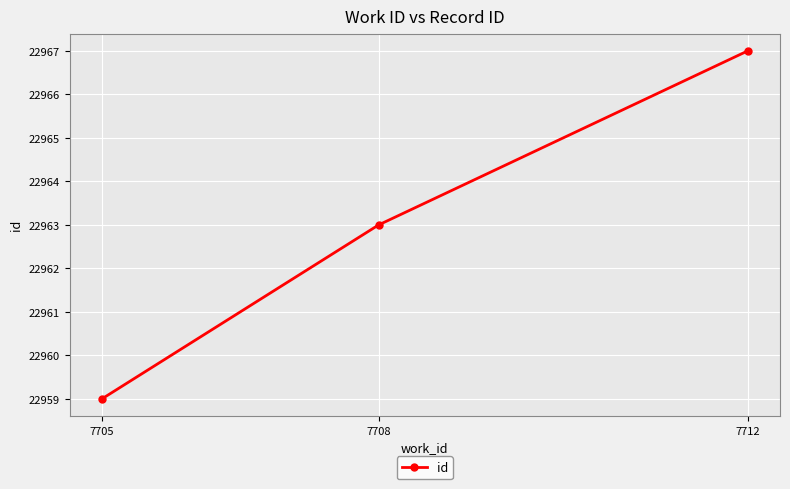

What is the average value?

22963